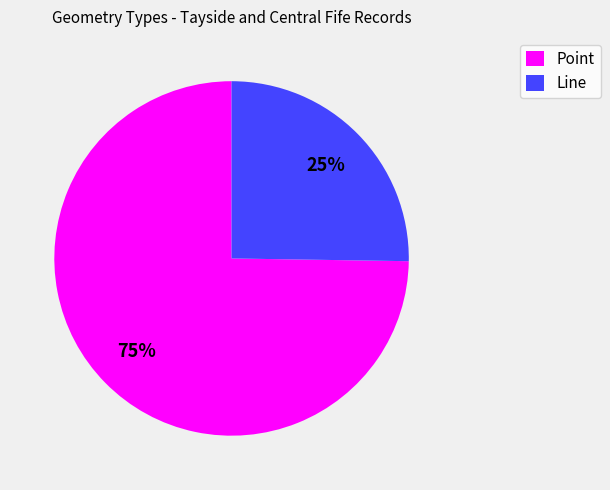

Do Point and Line together represent more than half of the pie?

Yes